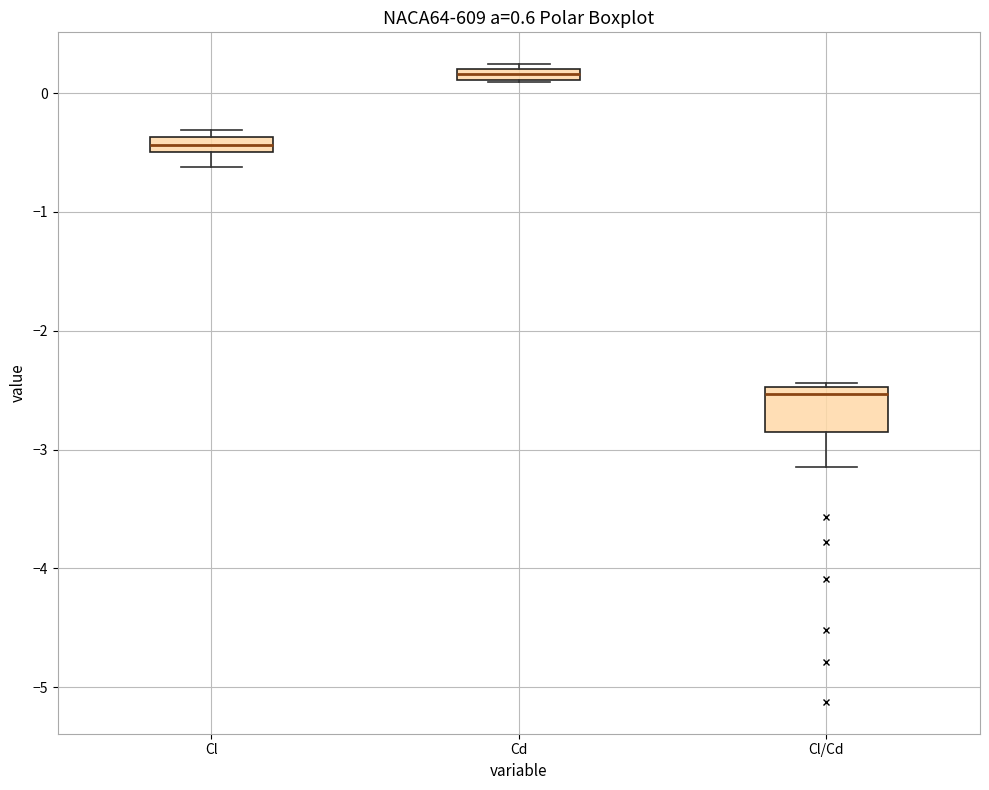

Which box's median line is the highest?

Cd